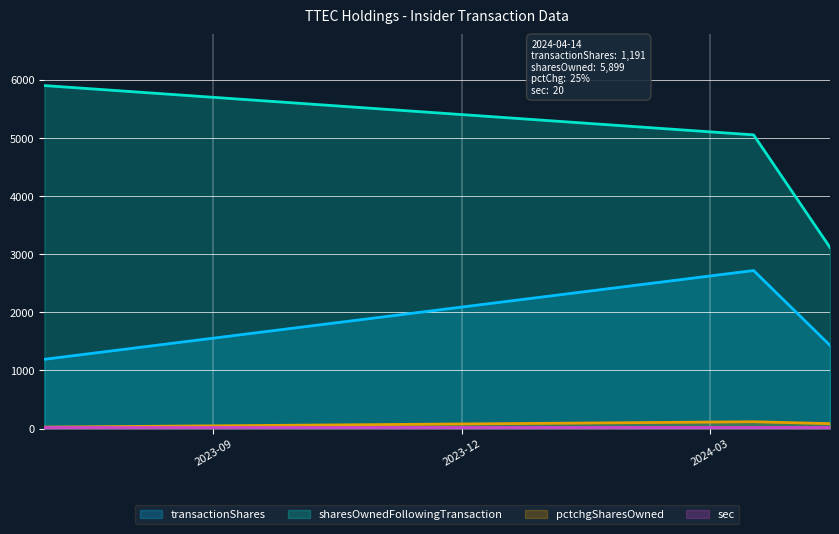

Which series has the largest total across all categories?

sharesOwnedFollowingTransaction